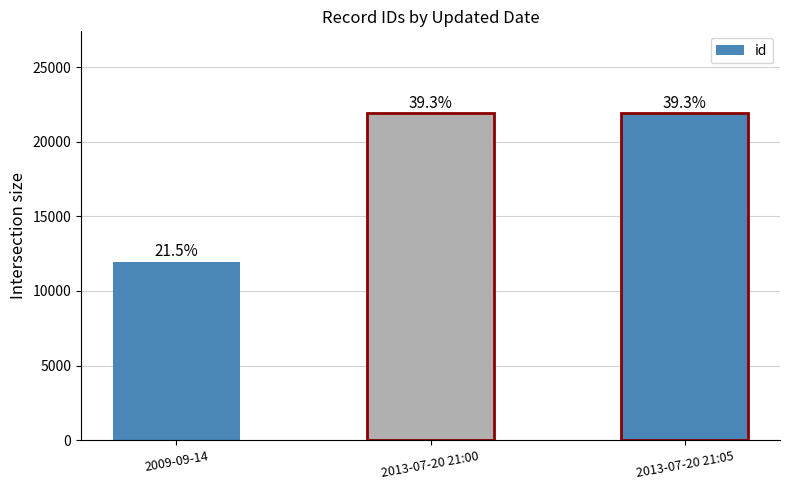

What is the maximum value shown in the chart?

21911